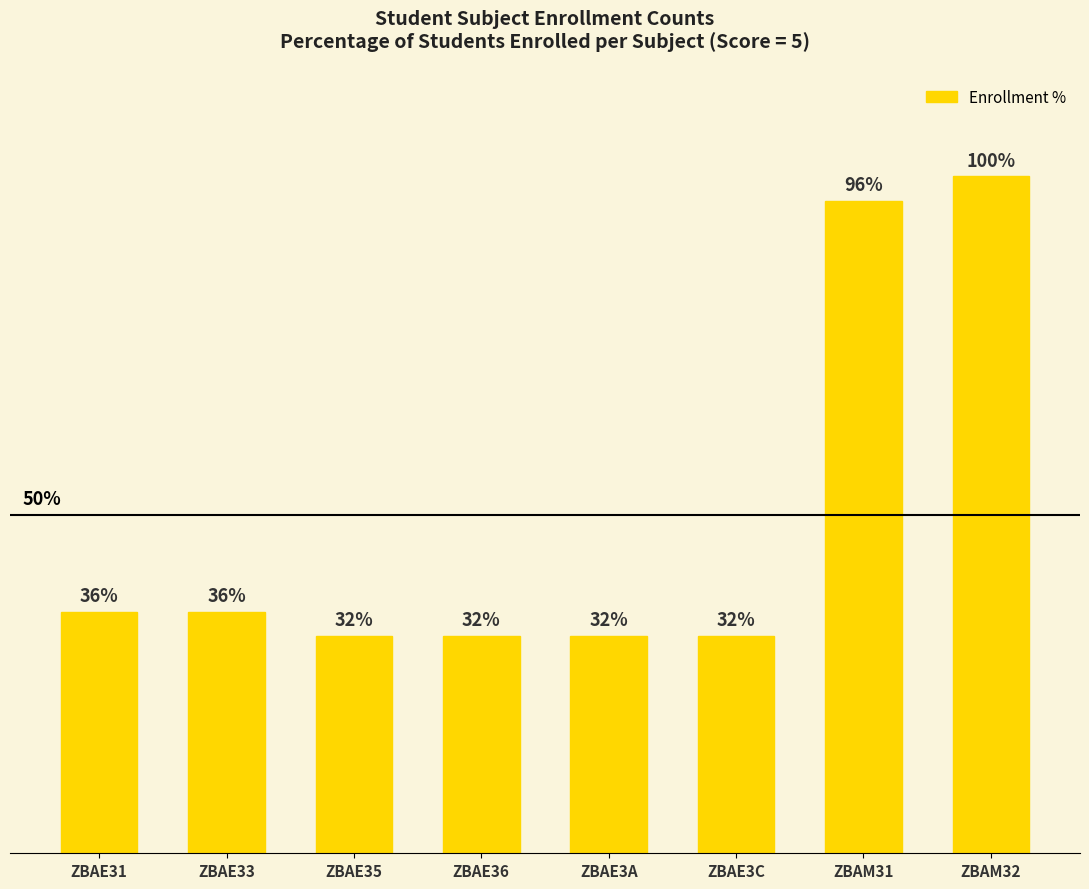

What is the label of the 3rd bar from the left?

ZBAE35